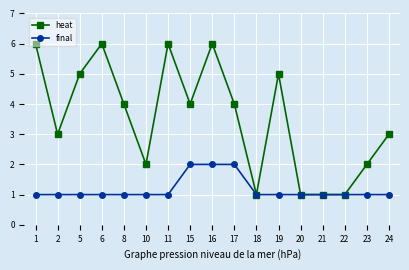

Rank the series by their maximum value, from lowest to highest.

final, heat